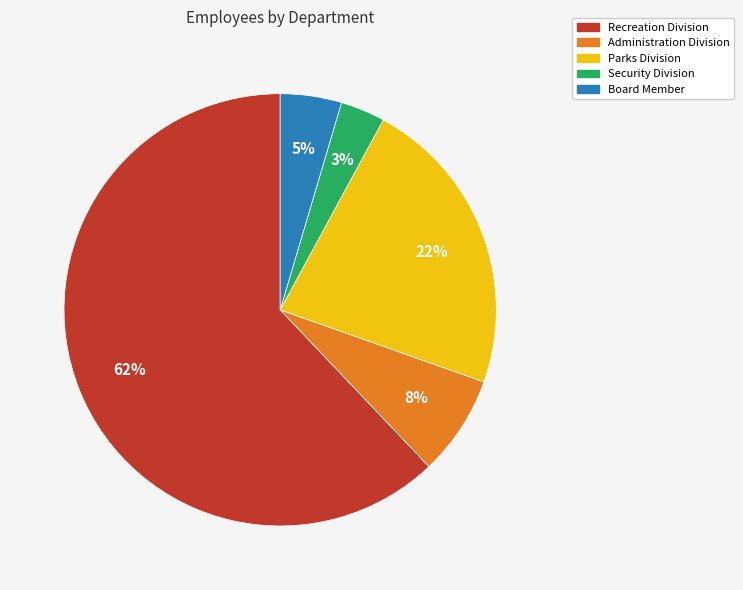

Does any single category account for the majority?

Yes